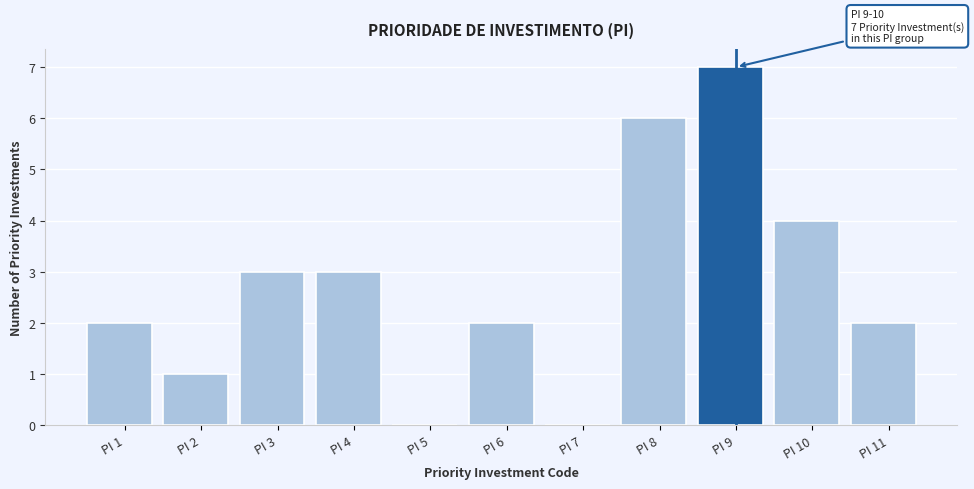

Reading left to right, transcribe all the data shown in this chart.

PI 1=2	PI 2=1	PI 3=3	PI 4=3	PI 5=0	PI 6=2	PI 7=0	PI 8=6	PI 9=7	PI 10=4	PI 11=2